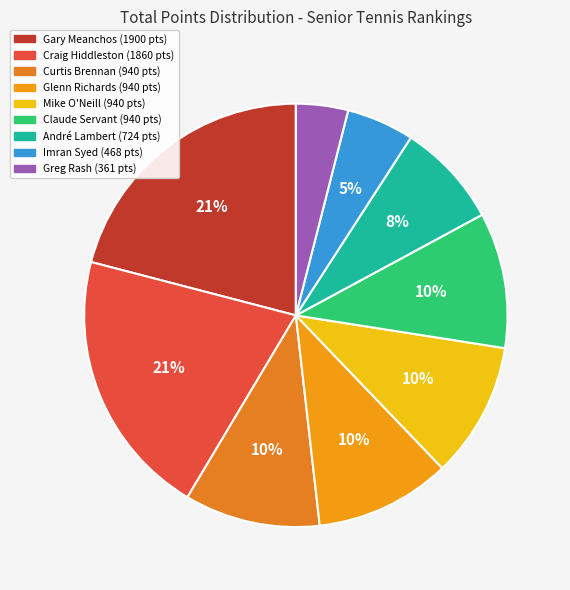

Is Gary Meanchos the majority of the pie?

No